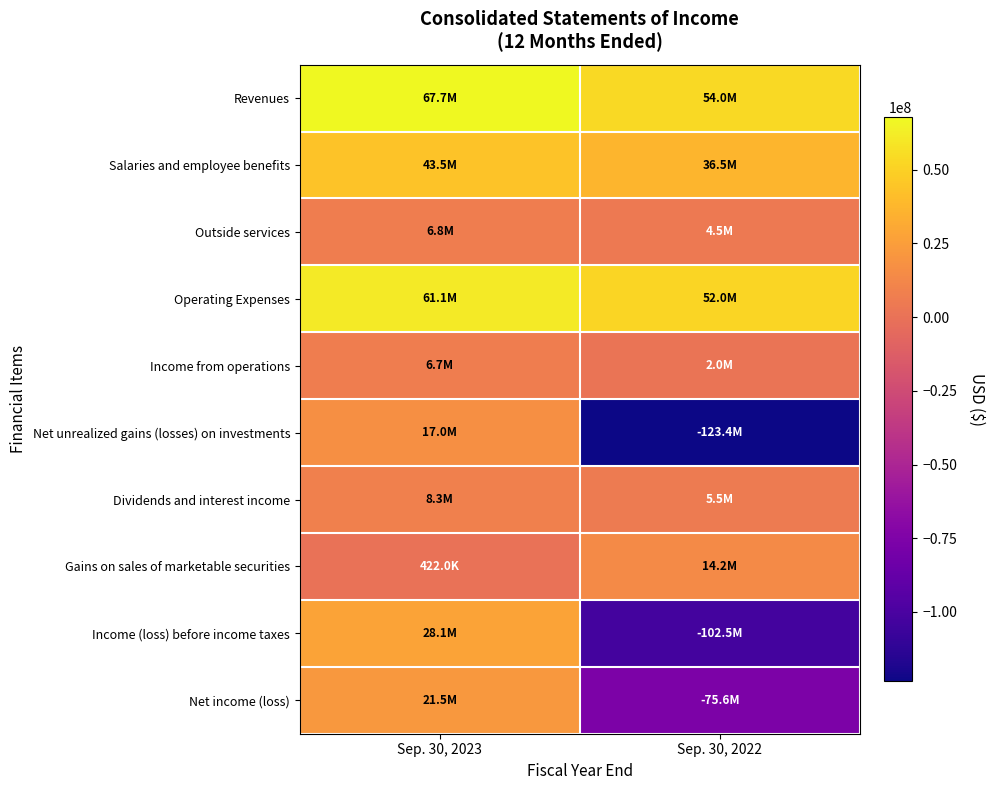

Reading left to right, list all the values displayed in this chart.

Revenues: Sep. 30, 2023=67709000	Sep. 30, 2022=54009000
Salaries and employee benefits: Sep. 30, 2023=43450000	Sep. 30, 2022=36480000
Outside services: Sep. 30, 2023=6768000	Sep. 30, 2022=4456000
Operating Expenses: Sep. 30, 2023=61057000	Sep. 30, 2022=52020000
Income from operations: Sep. 30, 2023=6652000	Sep. 30, 2022=1989000
Net unrealized gains (losses) on investments: Sep. 30, 2023=17024000	Sep. 30, 2022=-123401000
Dividends and interest income: Sep. 30, 2023=8336000	Sep. 30, 2022=5451000
Gains on sales of marketable securities: Sep. 30, 2023=422000	Sep. 30, 2022=14249000
Income (loss) before income taxes: Sep. 30, 2023=28102000	Sep. 30, 2022=-102549000
Net income (loss): Sep. 30, 2023=21452000	Sep. 30, 2022=-75624000